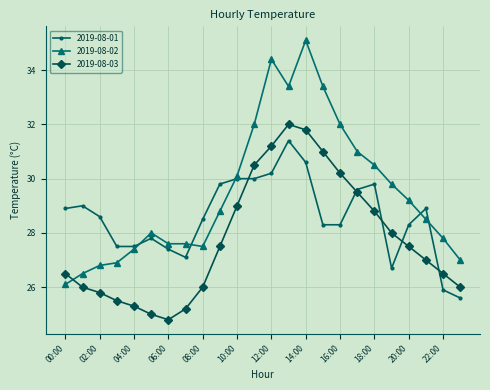

Which series has the largest range (max minus min)?

2019-08-02